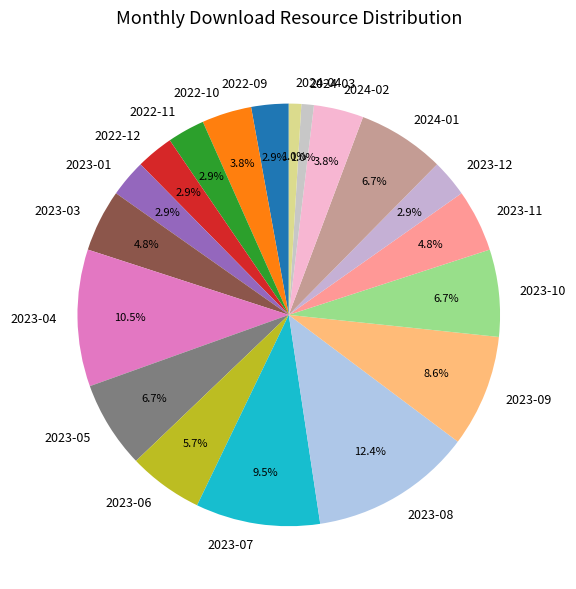

What portion of the pie excludes 2023-01?

97.1%